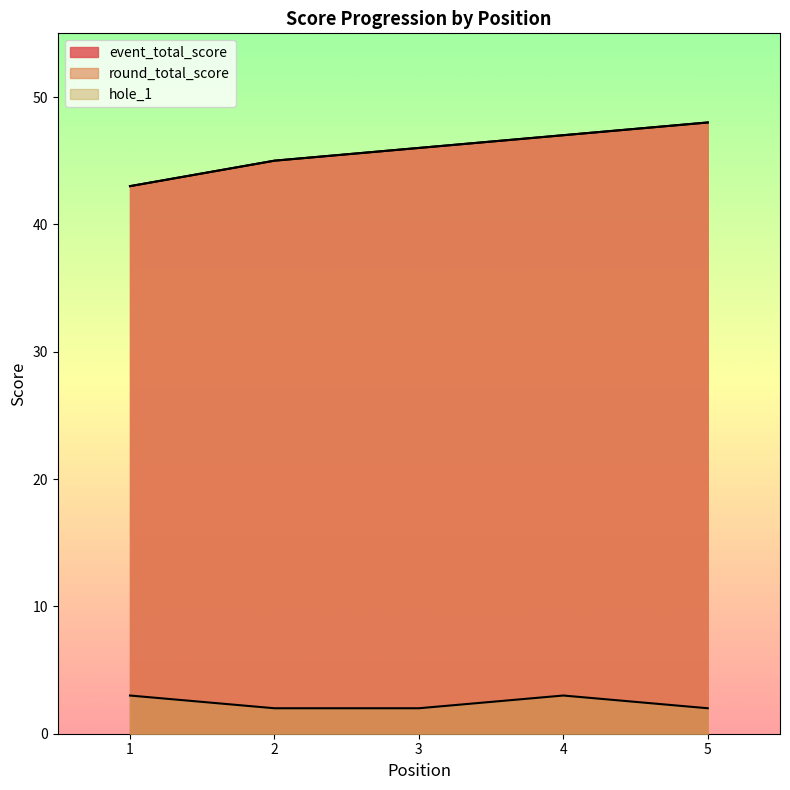

What is the value of the hole_1 point at the 1st from the left?

3